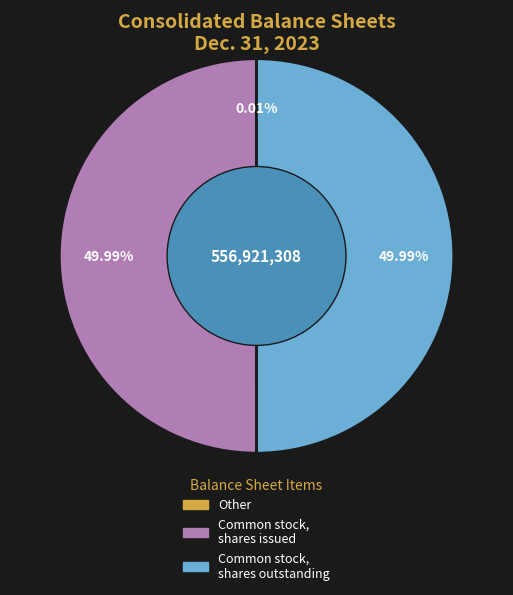

To the nearest percent, what portion does Common stock, shares issued represent?

50%